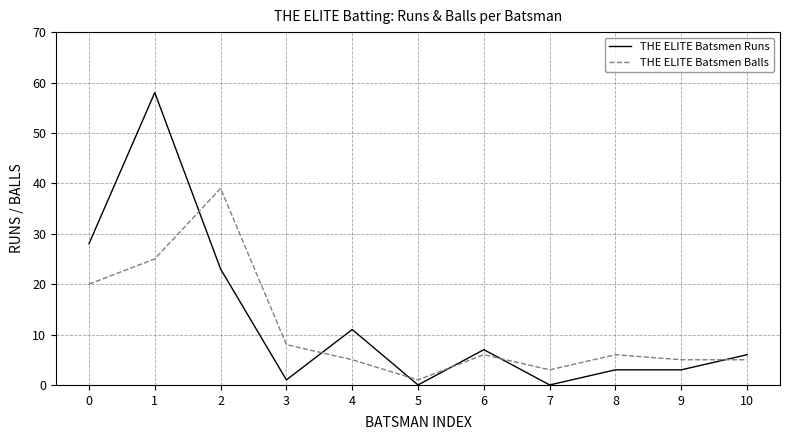

How many times do THE ELITE Batsmen Balls and THE ELITE Batsmen Runs cross each other?

6